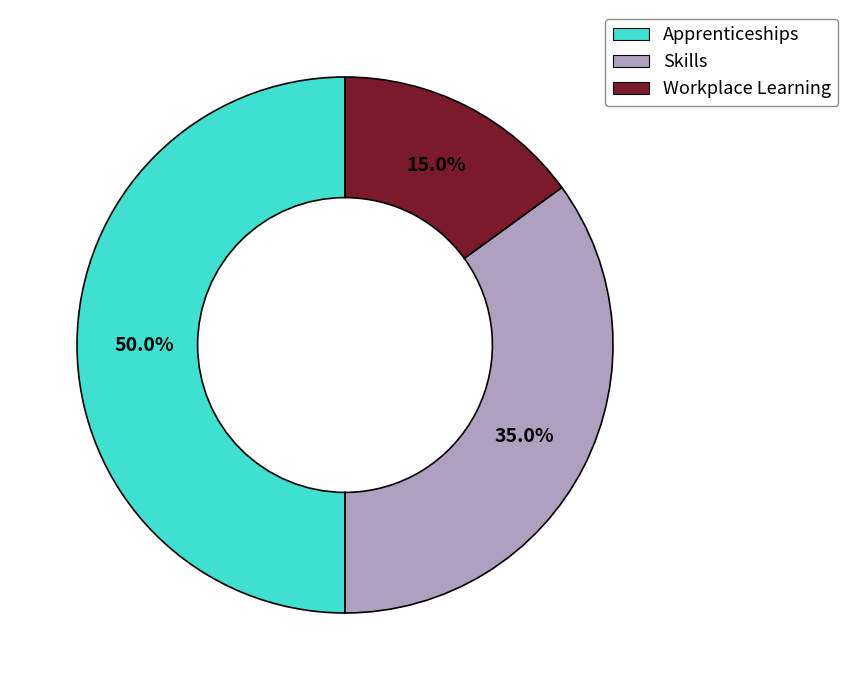

Is it true that Skills is 48% of the pie?

False